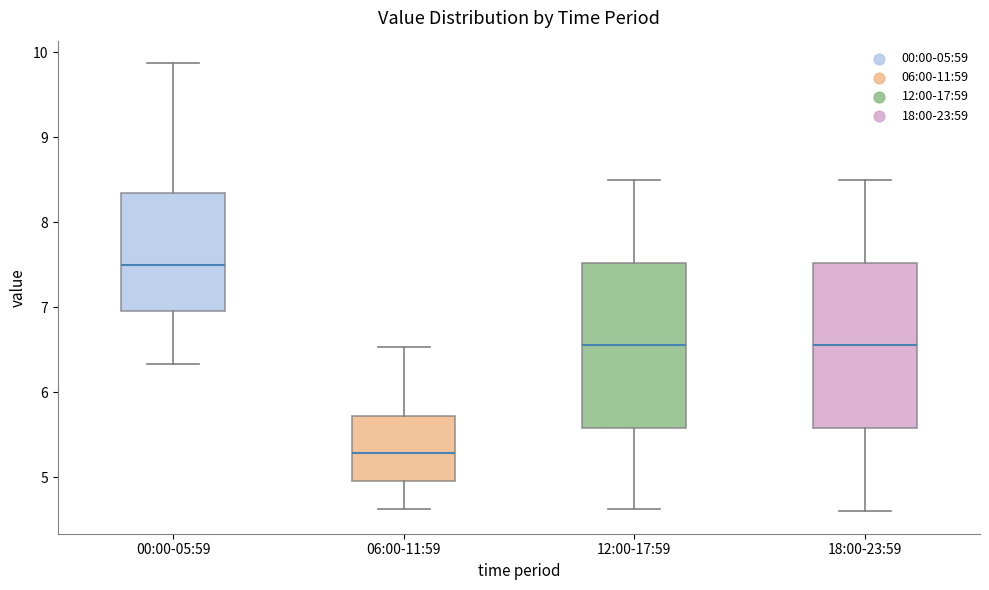

Reading left to right, read every box against the y-axis: the position of its median line, the range the box covers, and the ends of its whiskers. The values are not printed on the chart, so give them approximately, as read against the axis.

00:00-05:59: median 7.5, box 7.0 to 8.3, whiskers 6.3 to 9.9
06:00-11:59: median 5.3, box 5.0 to 5.7, whiskers 4.6 to 6.5
12:00-17:59: median 6.6, box 5.6 to 7.5, whiskers 4.6 to 8.5
18:00-23:59: median 6.6, box 5.6 to 7.5, whiskers 4.6 to 8.5